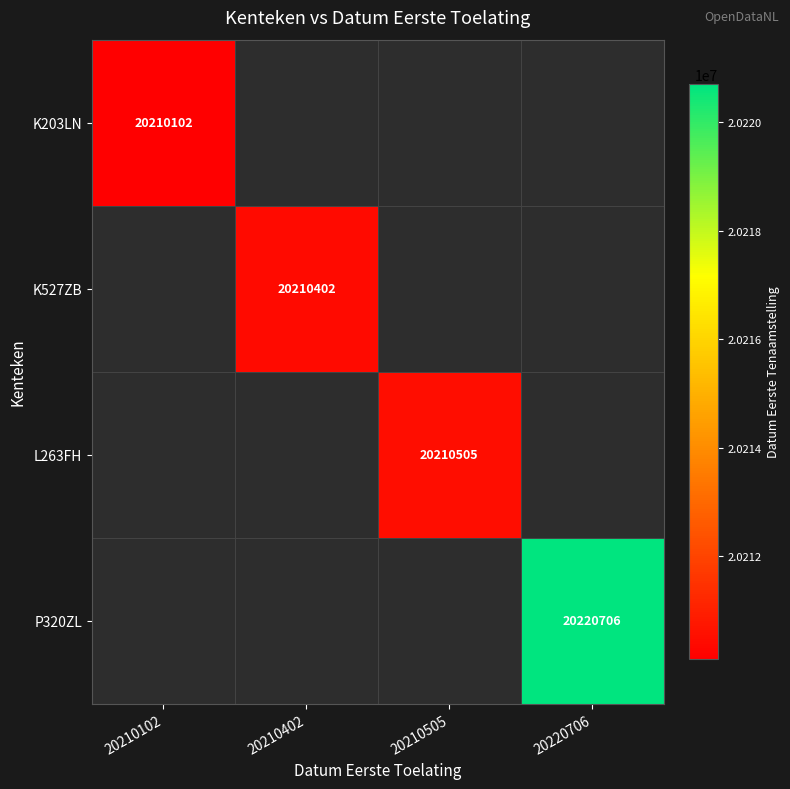

Is the value of K203LN at 20210102 greater than the value of P320ZL at 20220706?

No